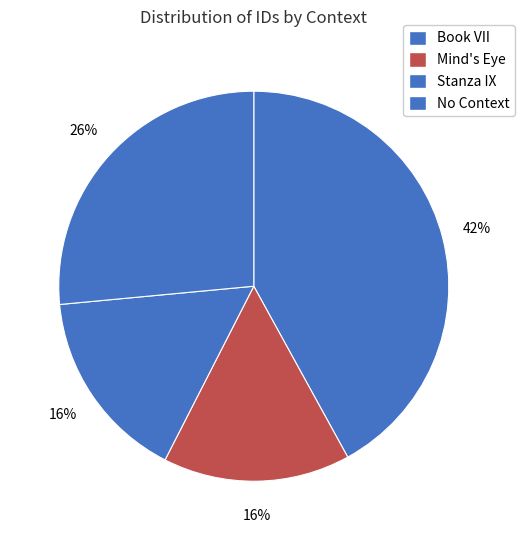

Count the number of slices in the pie.

4